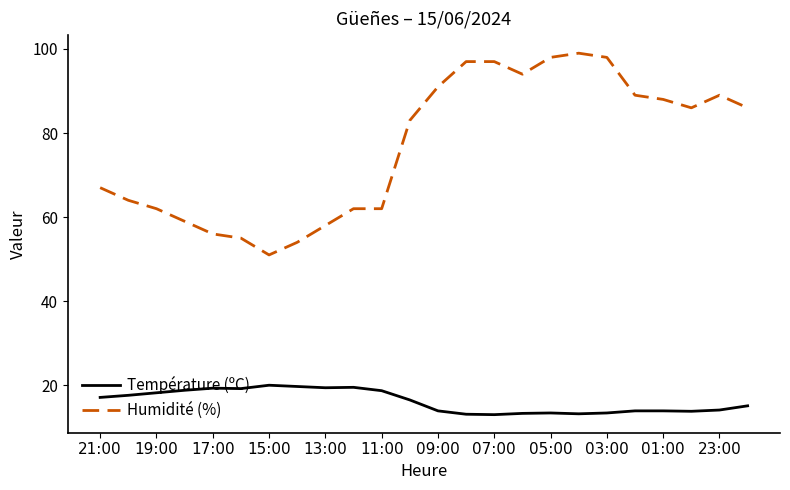

True or false: Humidité (%) and Température (ºC) intersect in this chart.

False